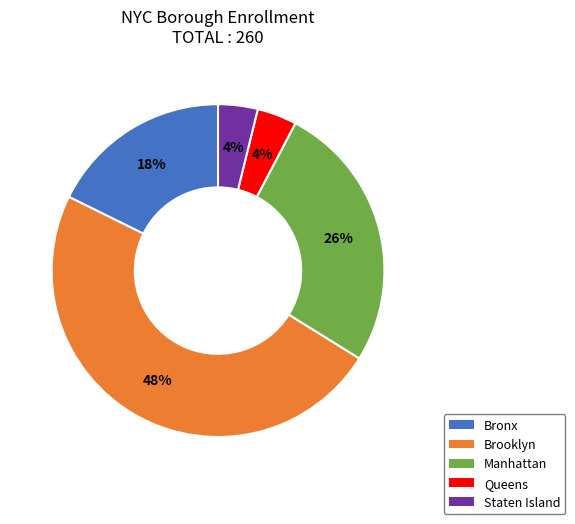

The Bronx slice represents 18% of the pie. True or false?

True